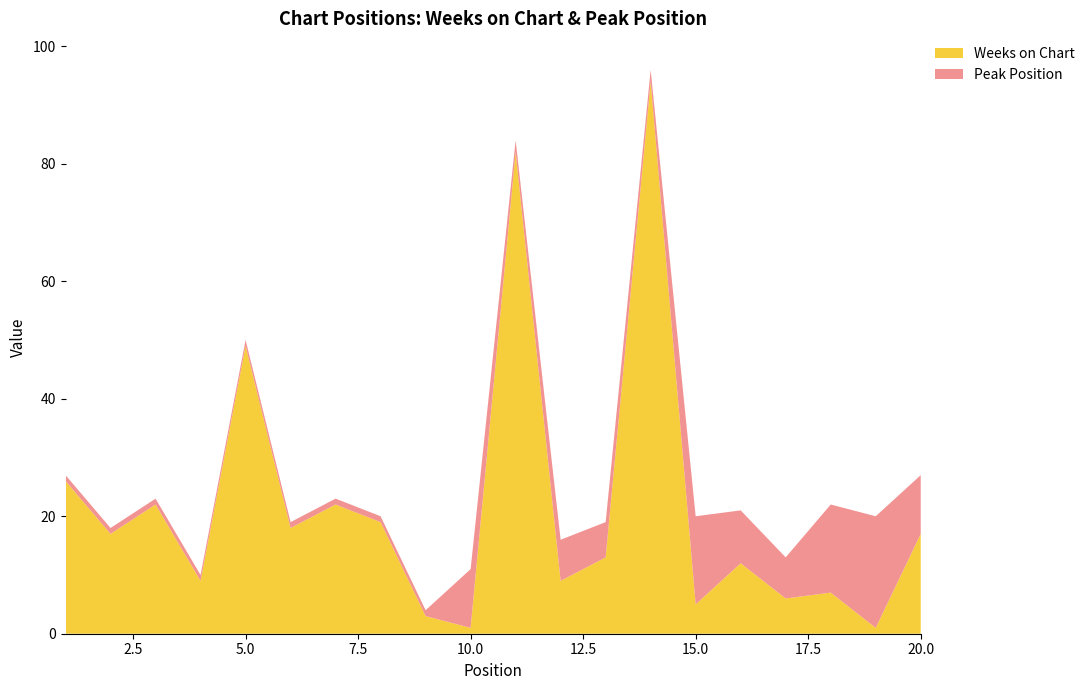

Reading right to left, extract all data points from this chart.

Weeks on Chart: 20=17	19=1	18=7	17=6	16=12	15=5	14=94	13=13	12=9	11=82	10=1	9=3	8=19	7=22	6=18	5=49	4=9	3=22	2=17	1=26
Peak Position: 20=10	19=19	18=15	17=7	16=9	15=15	14=2	13=6	12=7	11=2	10=10	9=1	8=1	7=1	6=1	5=1	4=1	3=1	2=1	1=1